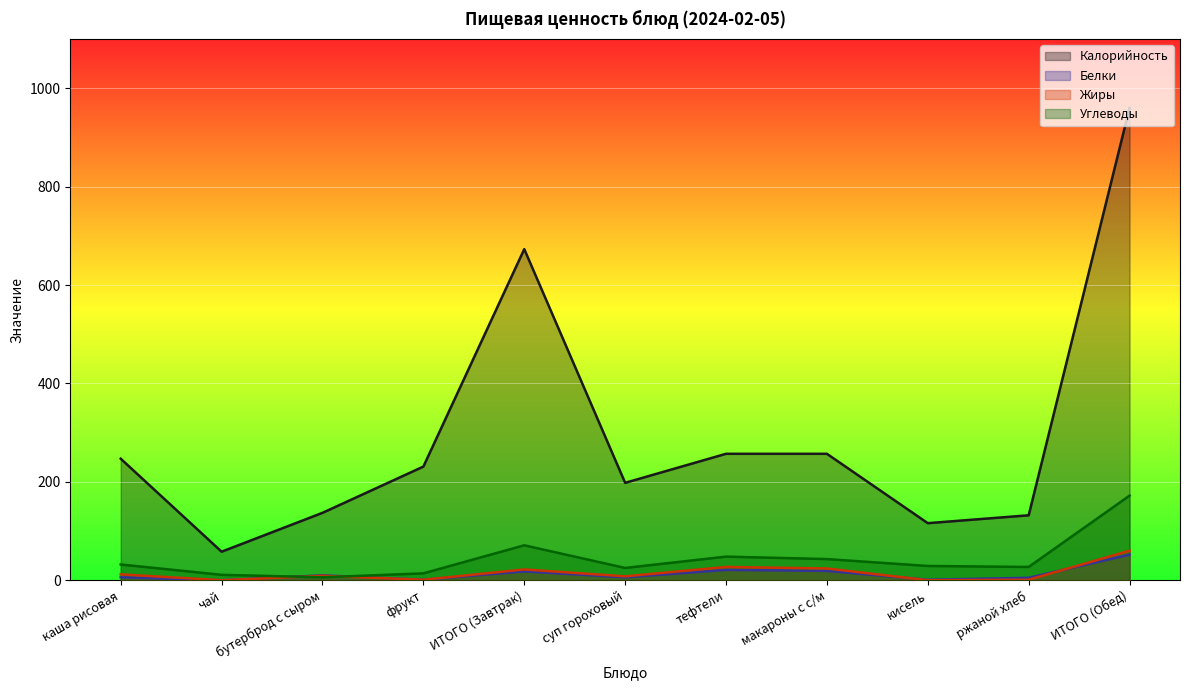

Where is the first local minimum for Белки?

чай